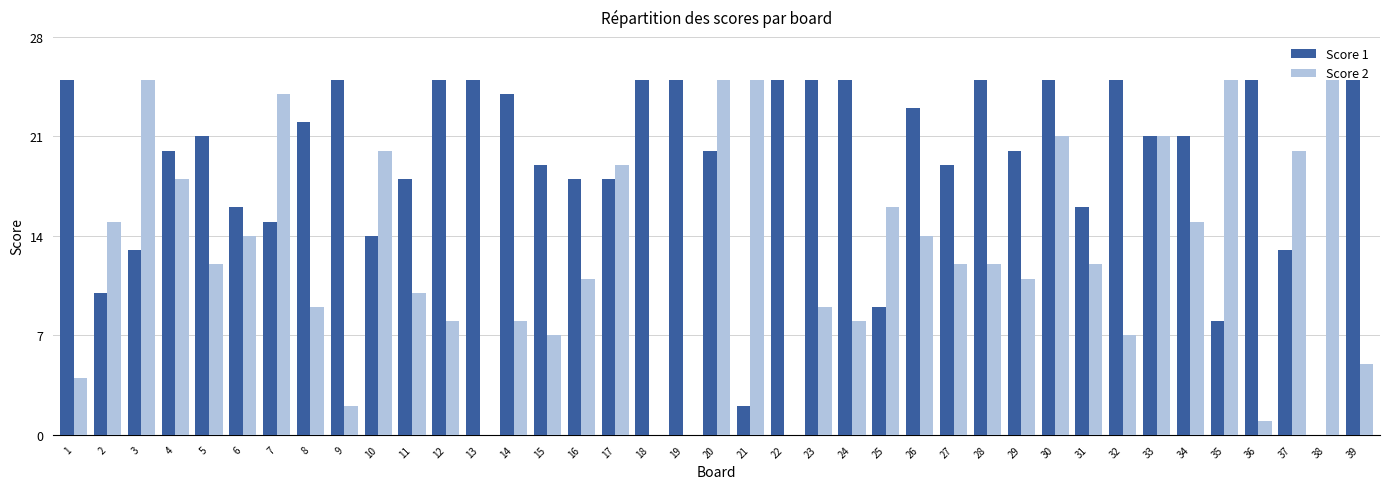

Which series has the largest total across all categories?

Score 1